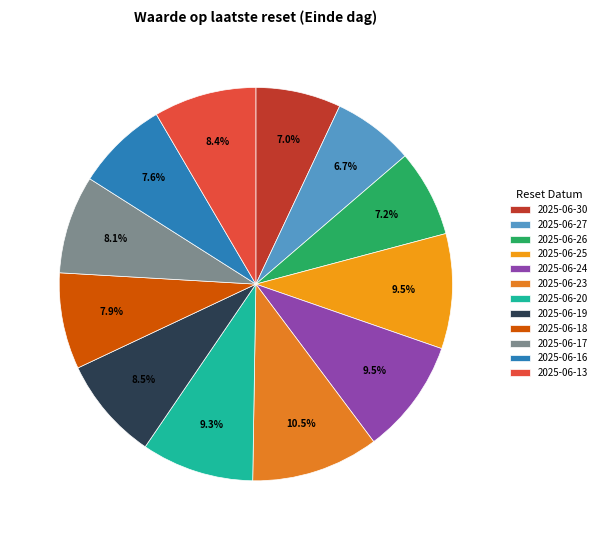

Which slice is the largest?

2025-06-23